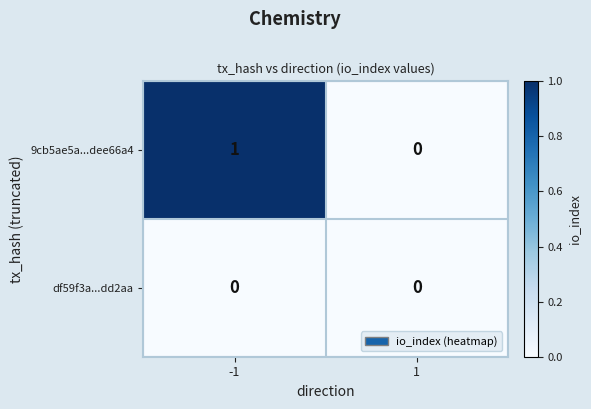

Count the number of categories in the chart.

2